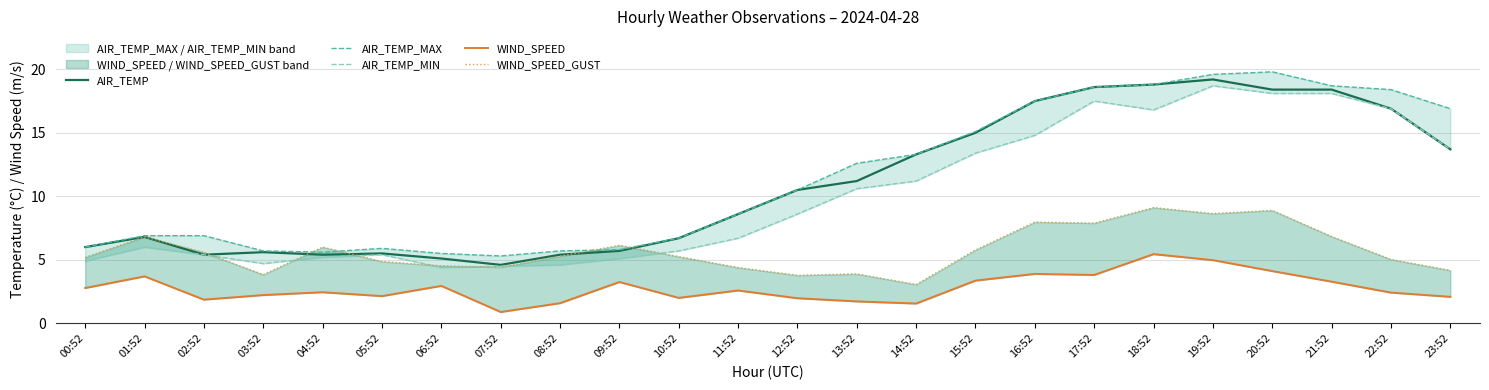

At which category is the sum across all series the highest?

19:52